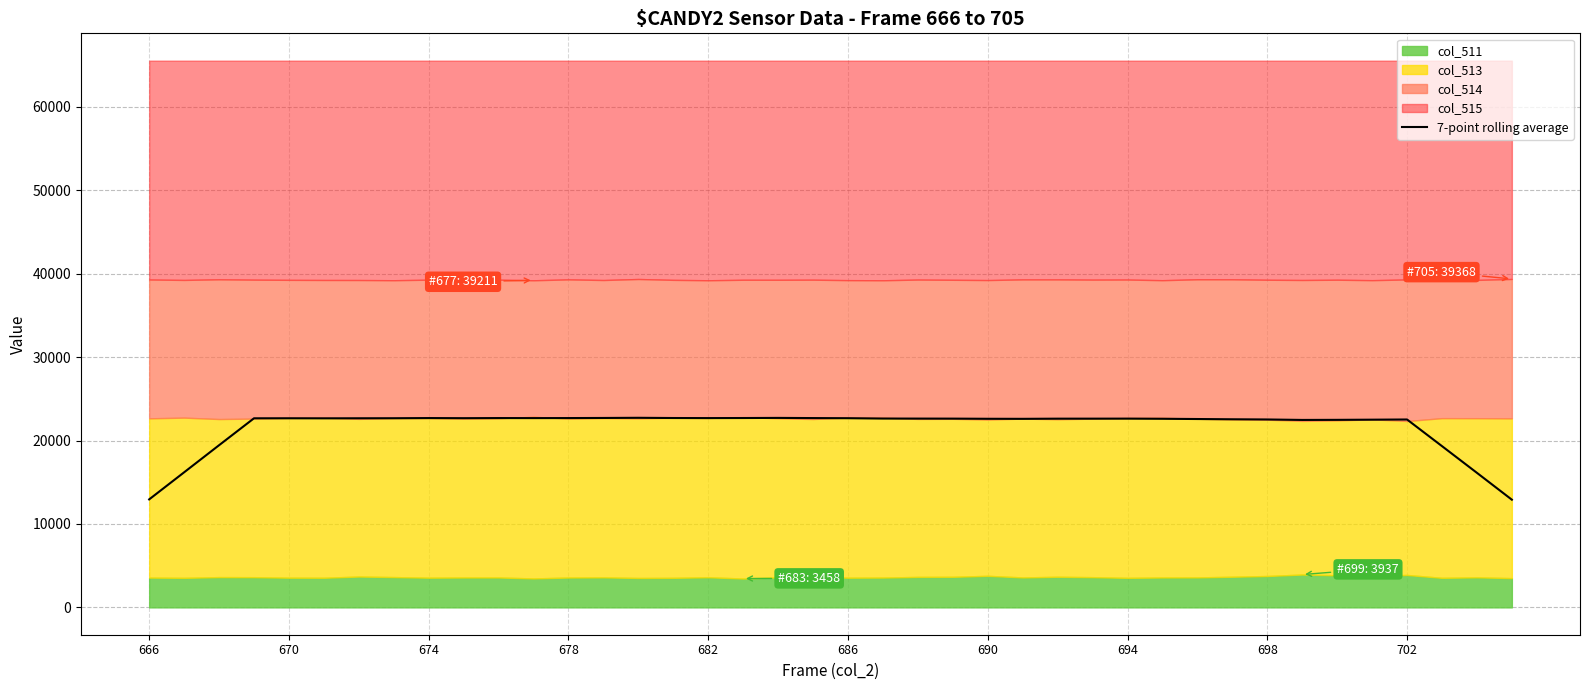

What is the maximum value for 7-point rolling average?

22725.7